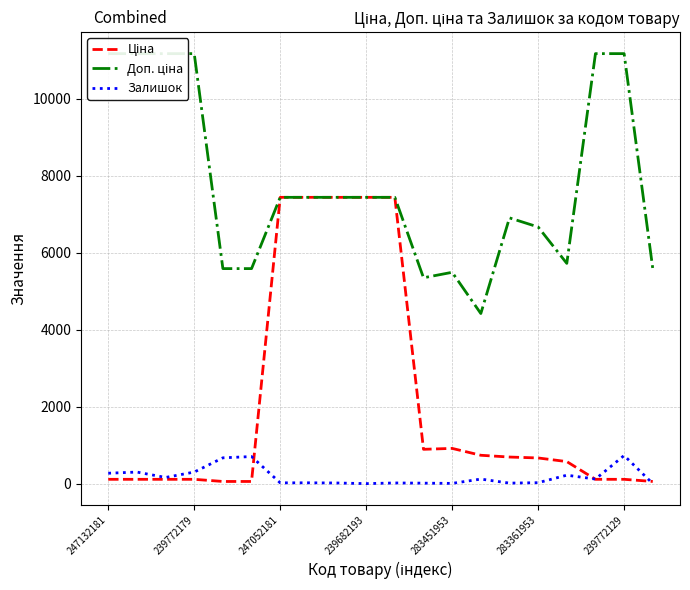

What is the sum of all Ціна values?

42489.7